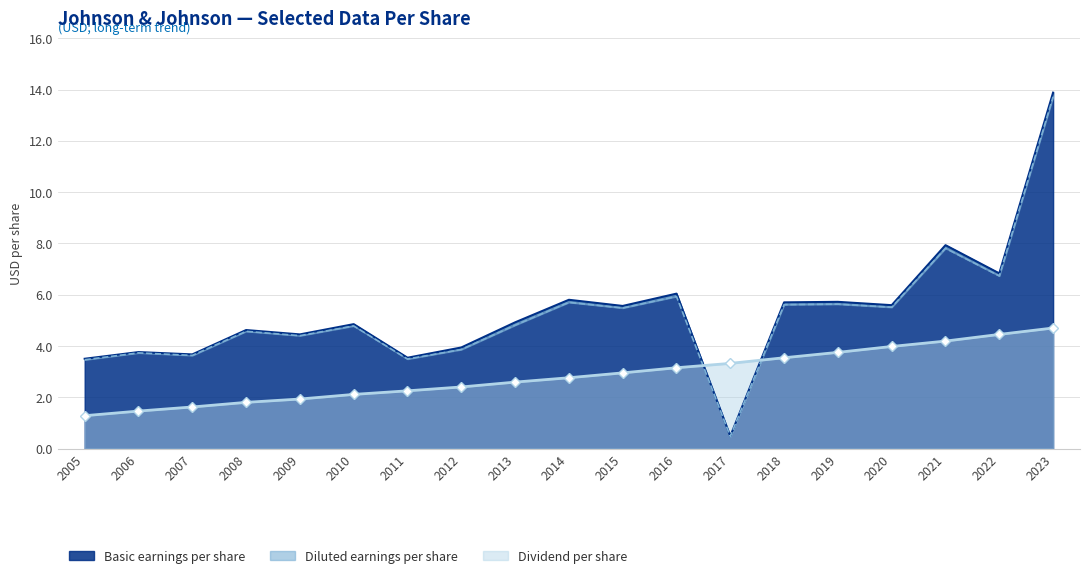

List the labels in order of Basic earnings per share value, smallest first.

2017, 2005, 2011, 2007, 2006, 2012, 2009, 2008, 2010, 2013, 2015, 2020, 2018, 2019, 2014, 2016, 2022, 2021, 2023